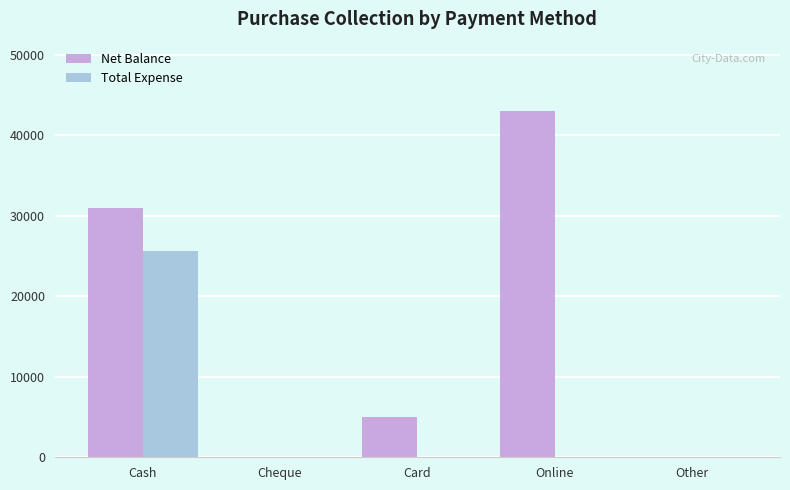

What are all the series names shown in the legend?

Net Balance, Total Expense